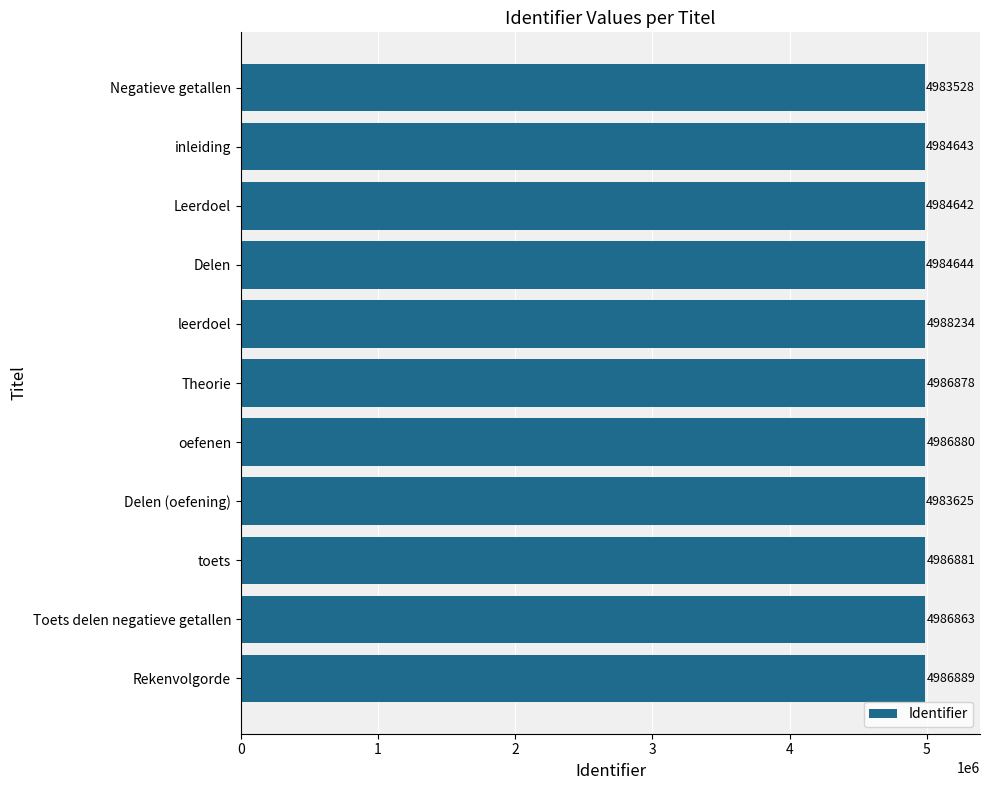

Reading top to bottom, list all the values displayed in this chart.

Negatieve getallen=4983528	inleiding=4984643	Leerdoel=4984642	Delen=4984644	leerdoel=4988234	Theorie=4986878	oefenen=4986880	Delen (oefening)=4983625	toets=4986881	Toets delen negatieve getallen=4986863	Rekenvolgorde=4986889